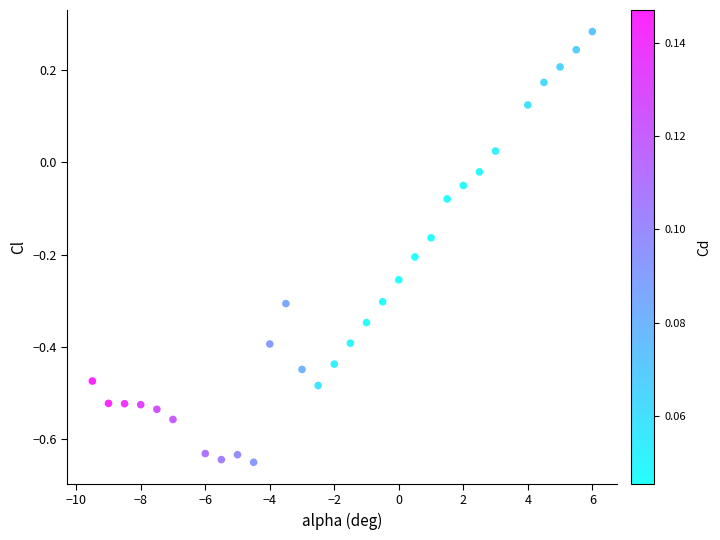

What is the range of X values (max minus min)?

15.5